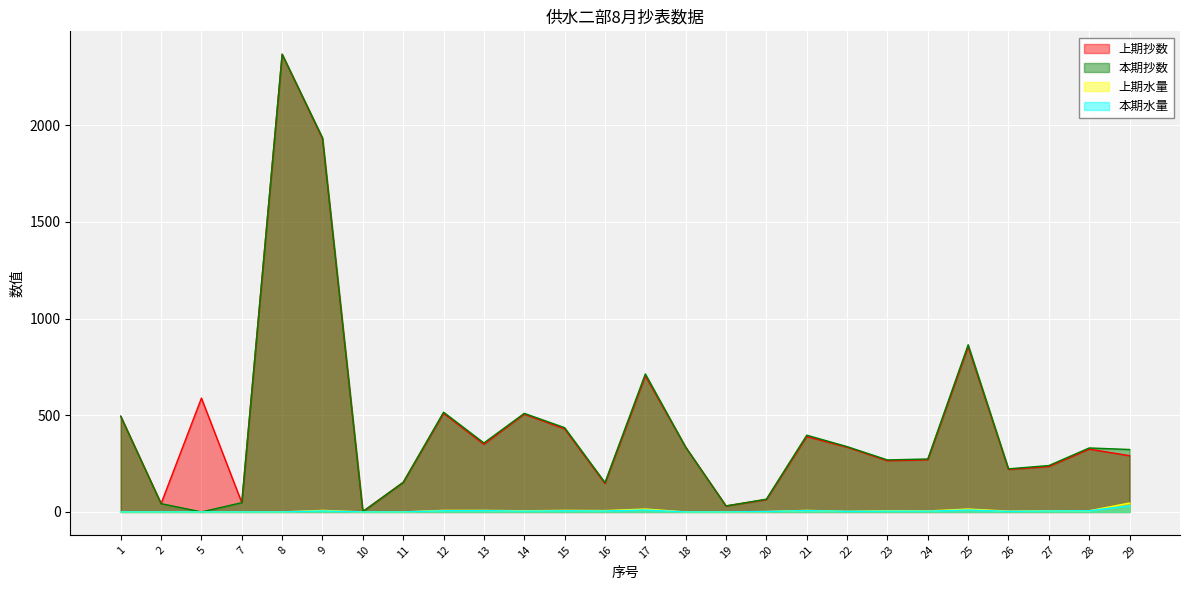

Is the value of 上期抄数 at 12 greater than the value of 上期水量 at 10?

Yes